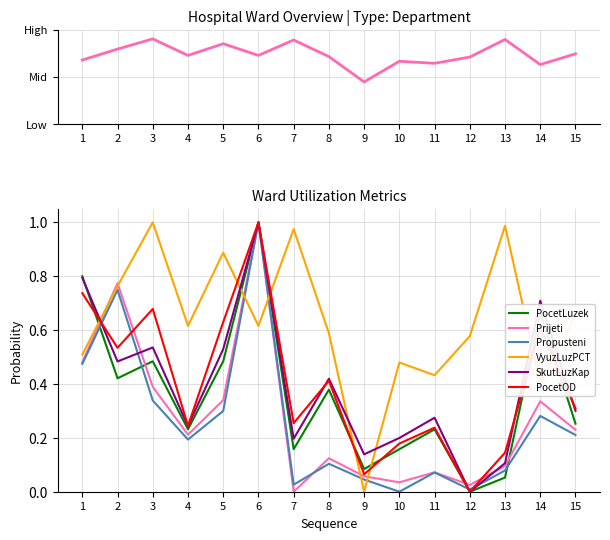

Which series has the largest range (max minus min)?

VyuzLuzPCT